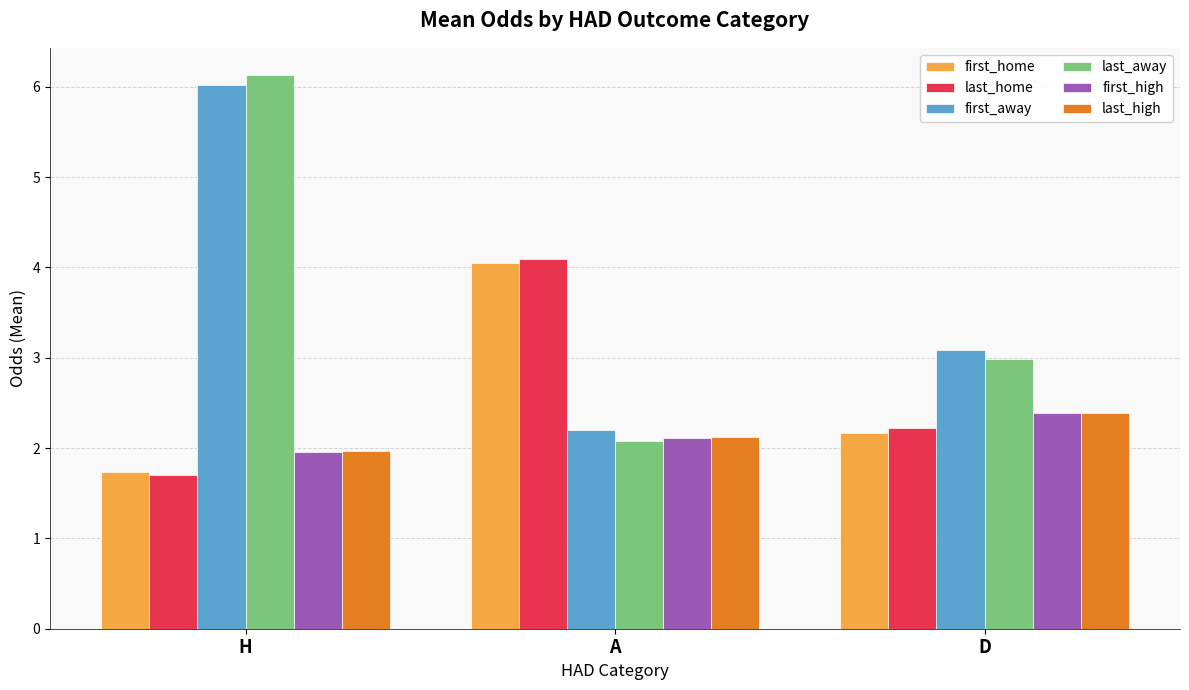

The last_high series shows 2.7 at H. True or false?

False